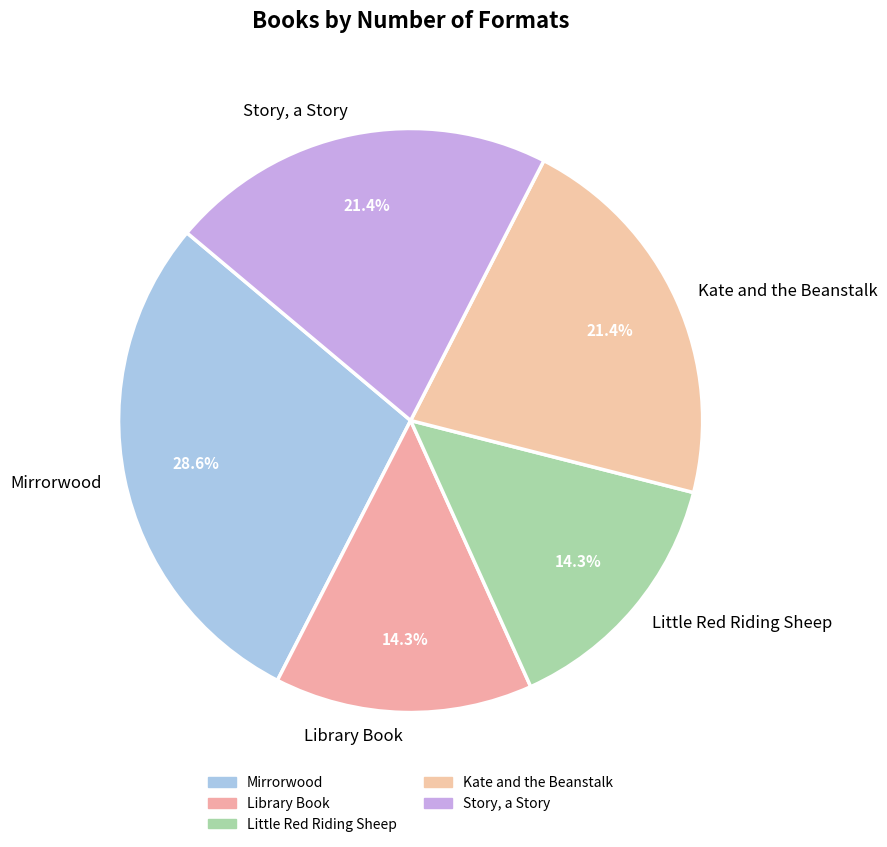

Between Kate and the Beanstalk and Library Book, which is larger?

Kate and the Beanstalk